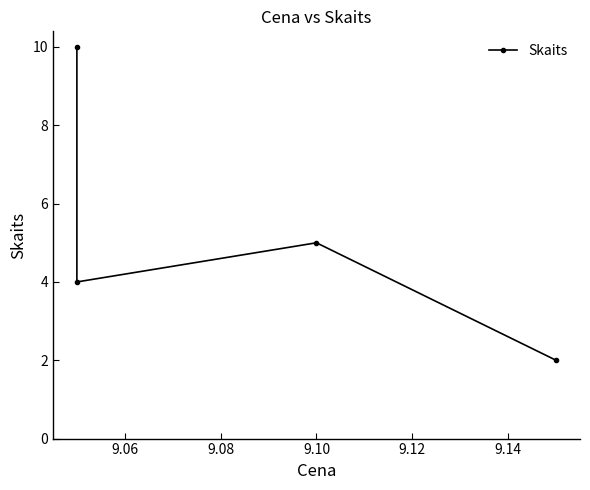

True or false: the data shows 1 at 9.10.

False